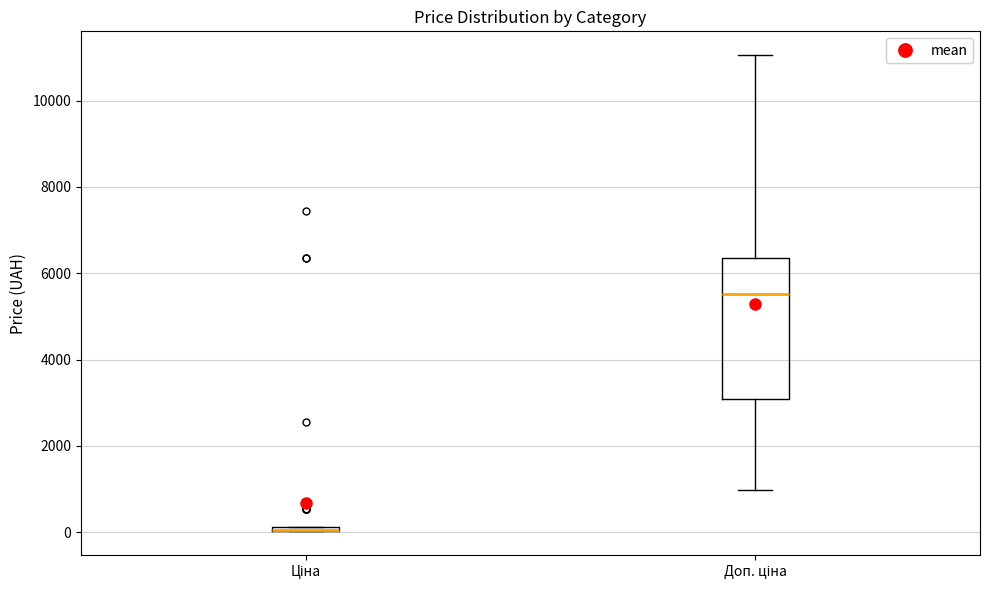

Where is the lower edge of the box for Доп. ціна on the y-axis? The values are not printed on the chart, so give them approximately, as read against the axis.

3000